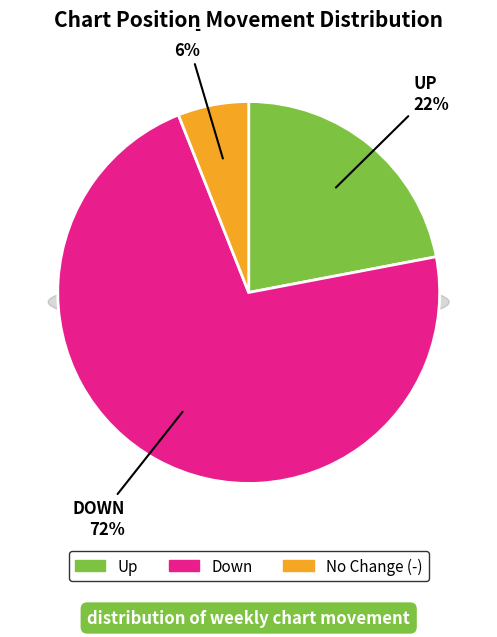

To the nearest percent, what is the difference between the - and down slice percentages?

66%